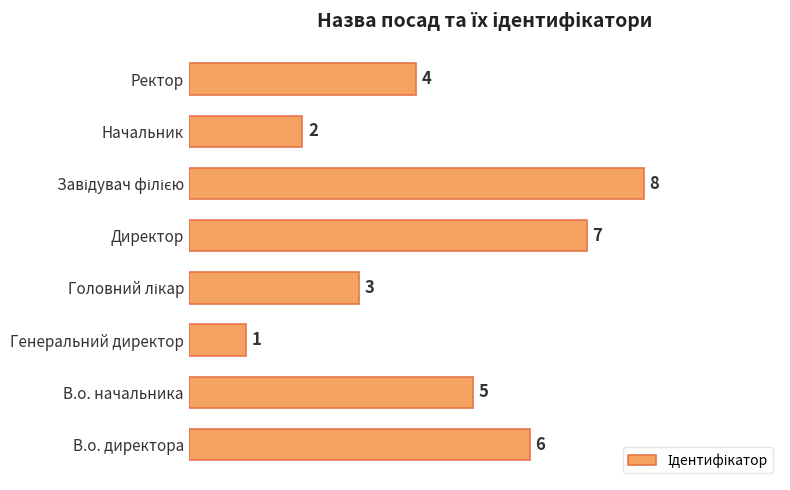

What is the maximum value shown in the chart?

8